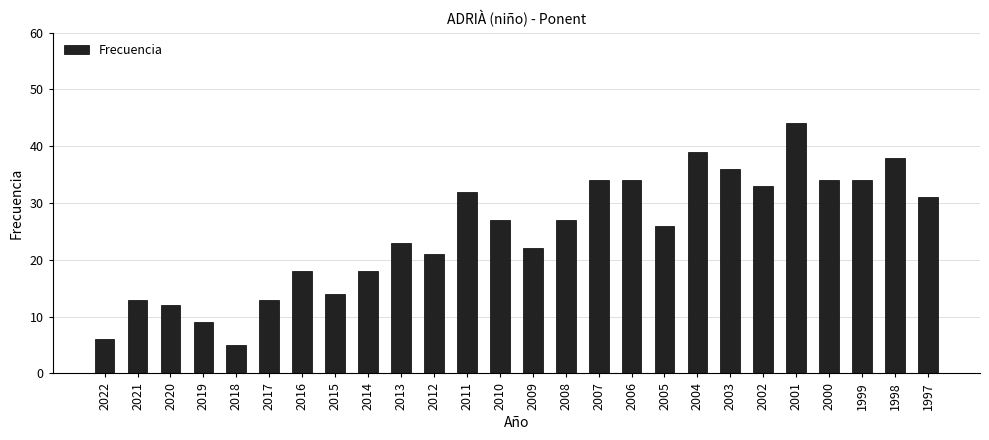

Read the value at 1997, to the nearest 10.

30